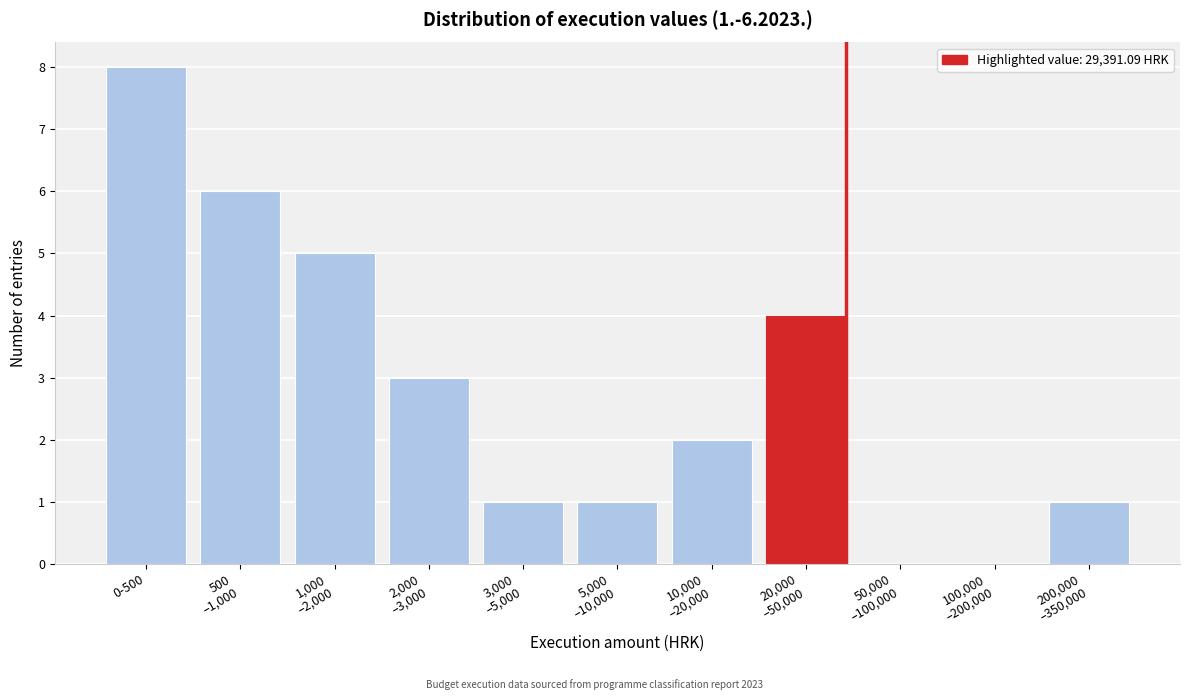

The value at 0-500 is 14. True or false?

False